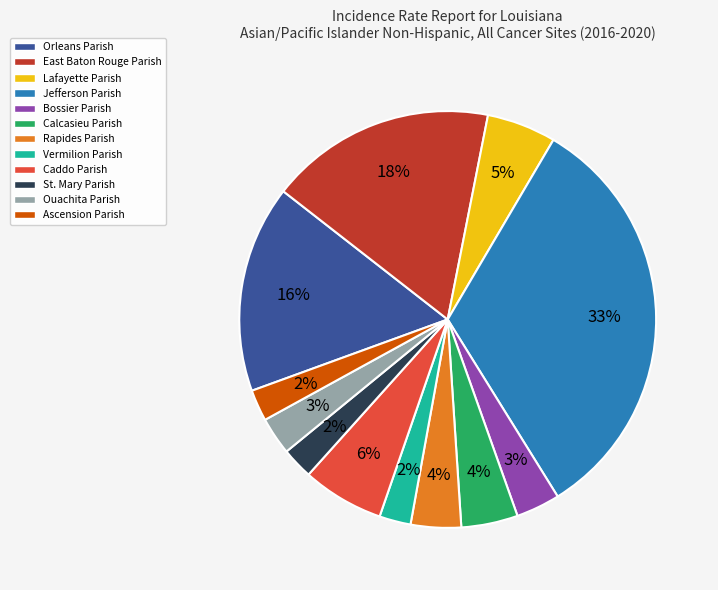

To the nearest percent, what is the average slice percentage?

8%